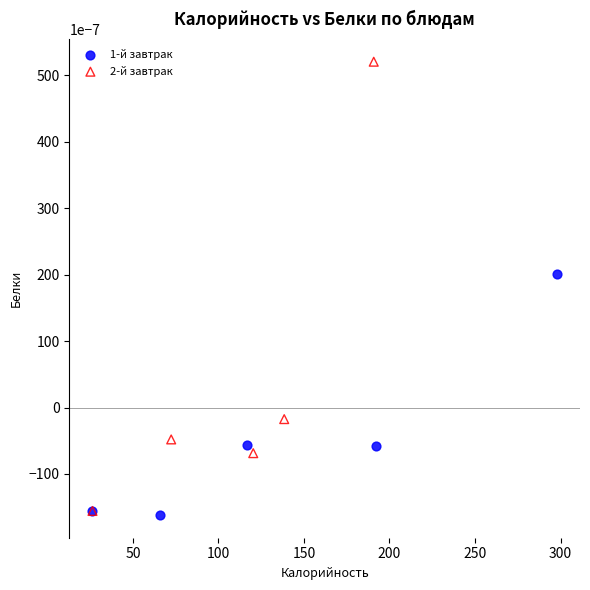

Which series reaches the minimum Y coordinate?

1-й завтрак